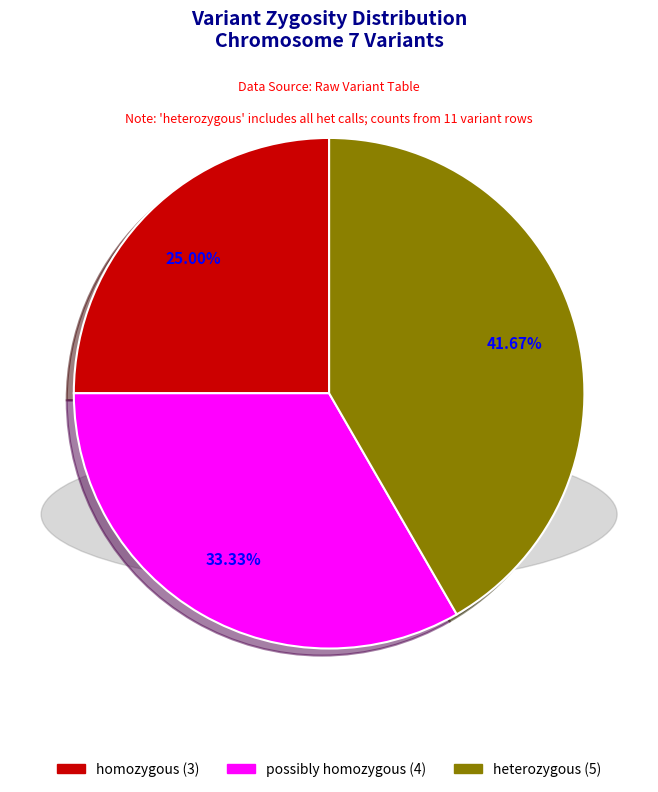

To the nearest percent, what portion does possibly homozygous represent?

33%